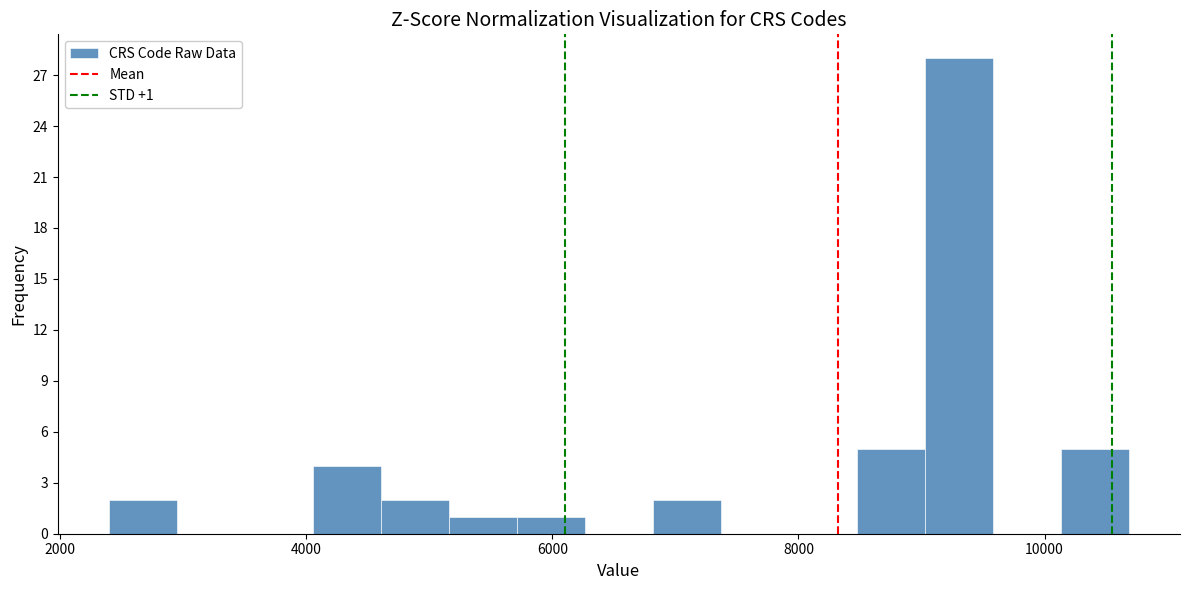

Read against the x-axis, roughly where is the centre of the tallest bar?

9400